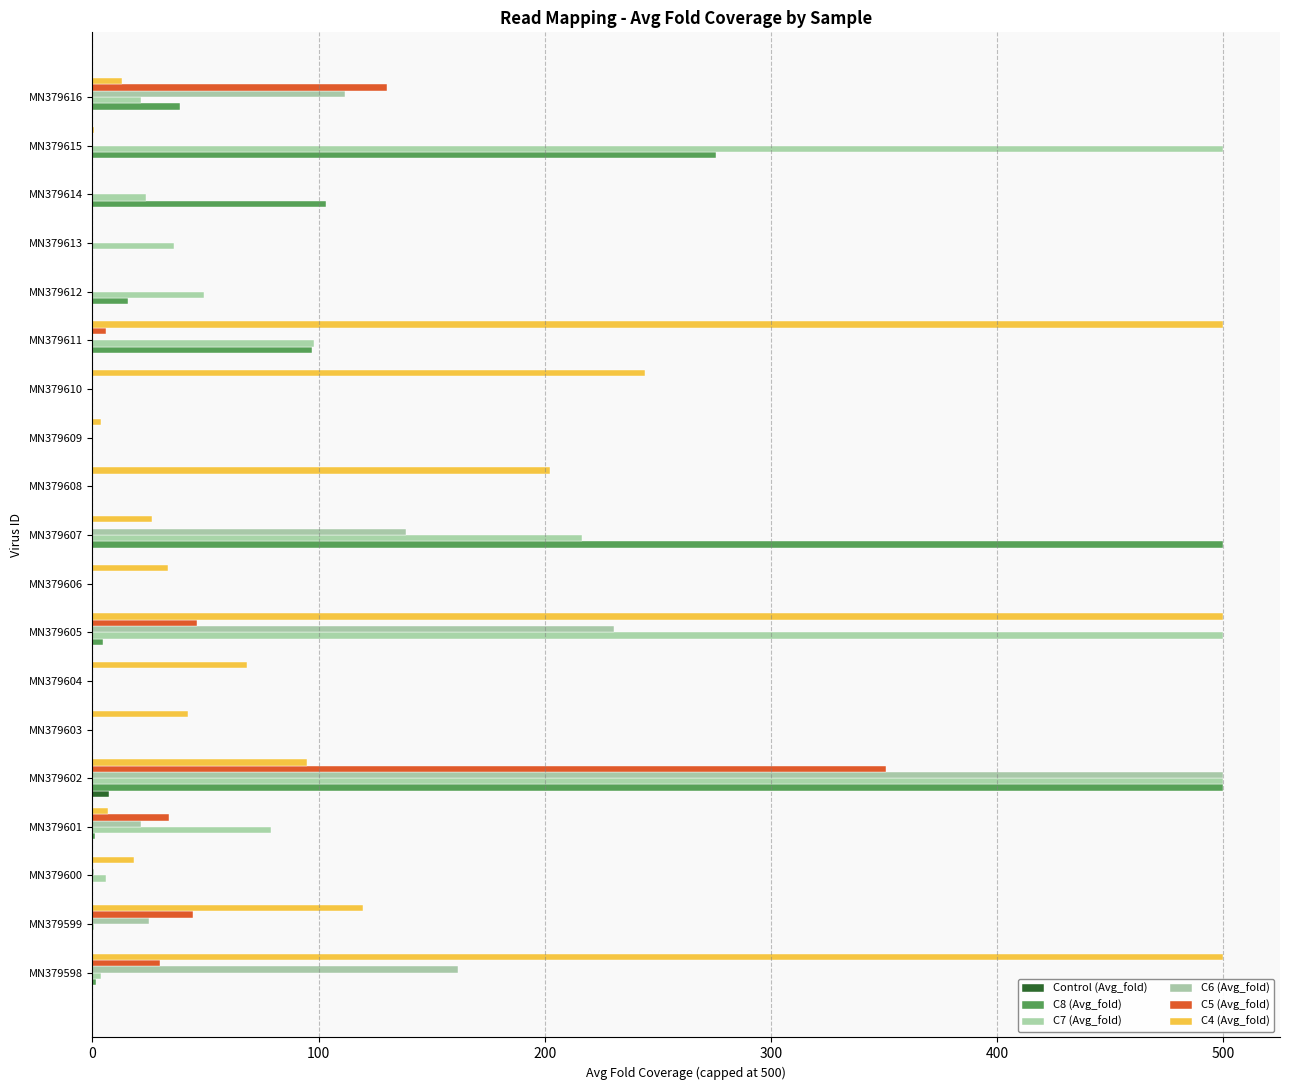

What position from the left is 13?

14